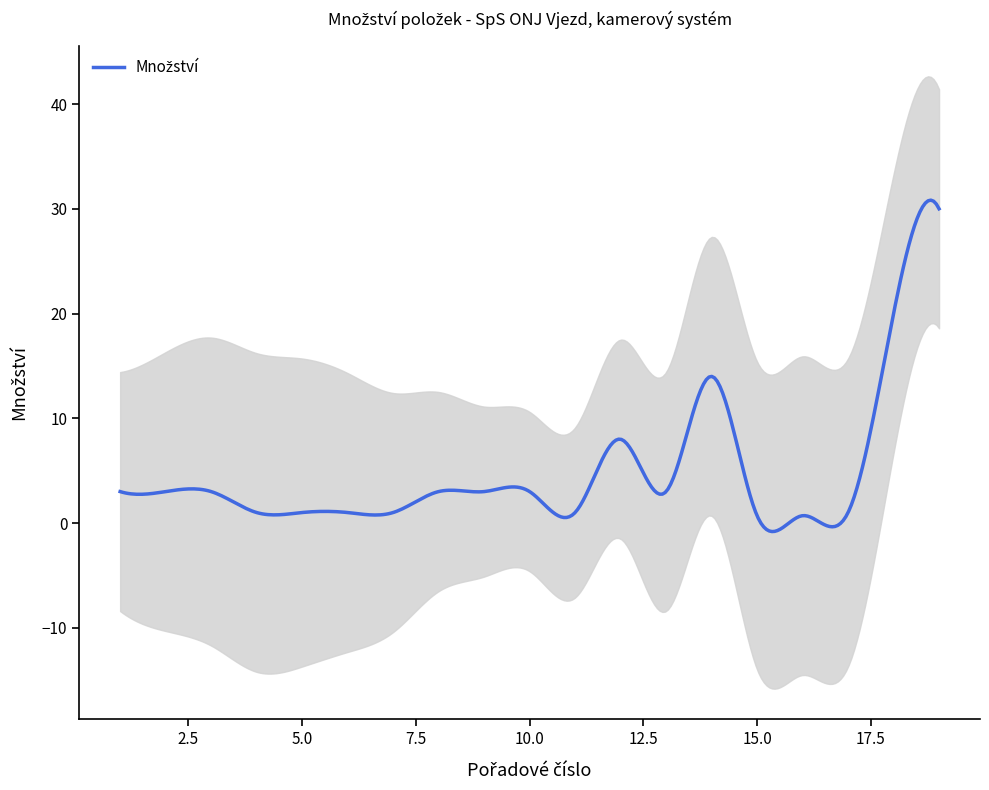

Which label corresponds to the smallest value in the chart?

15